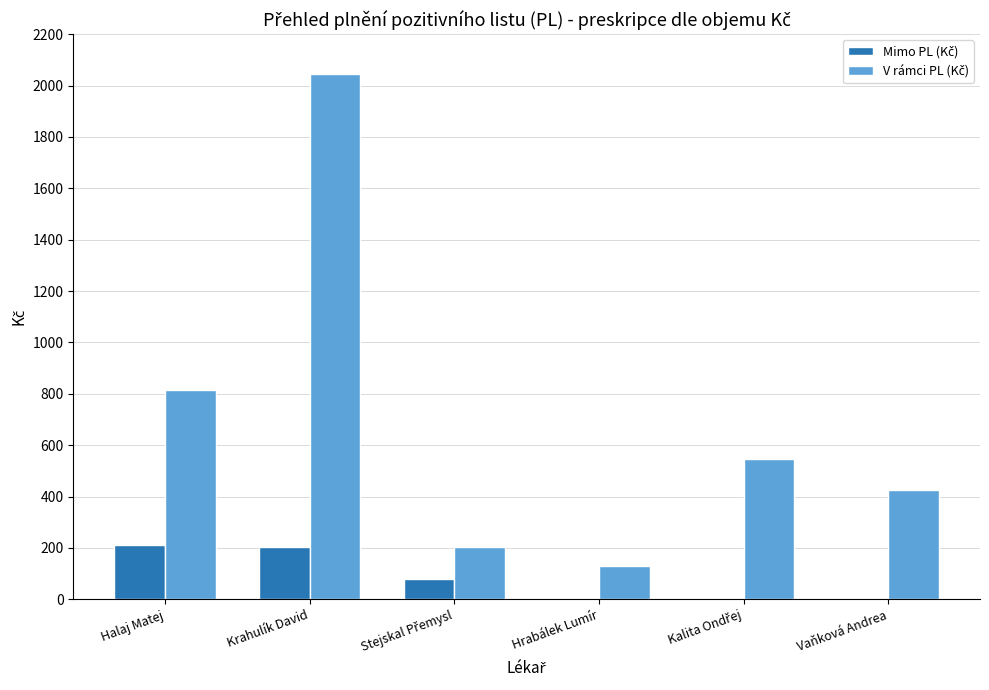

At which category is the sum across all series the highest?

Krahulík David